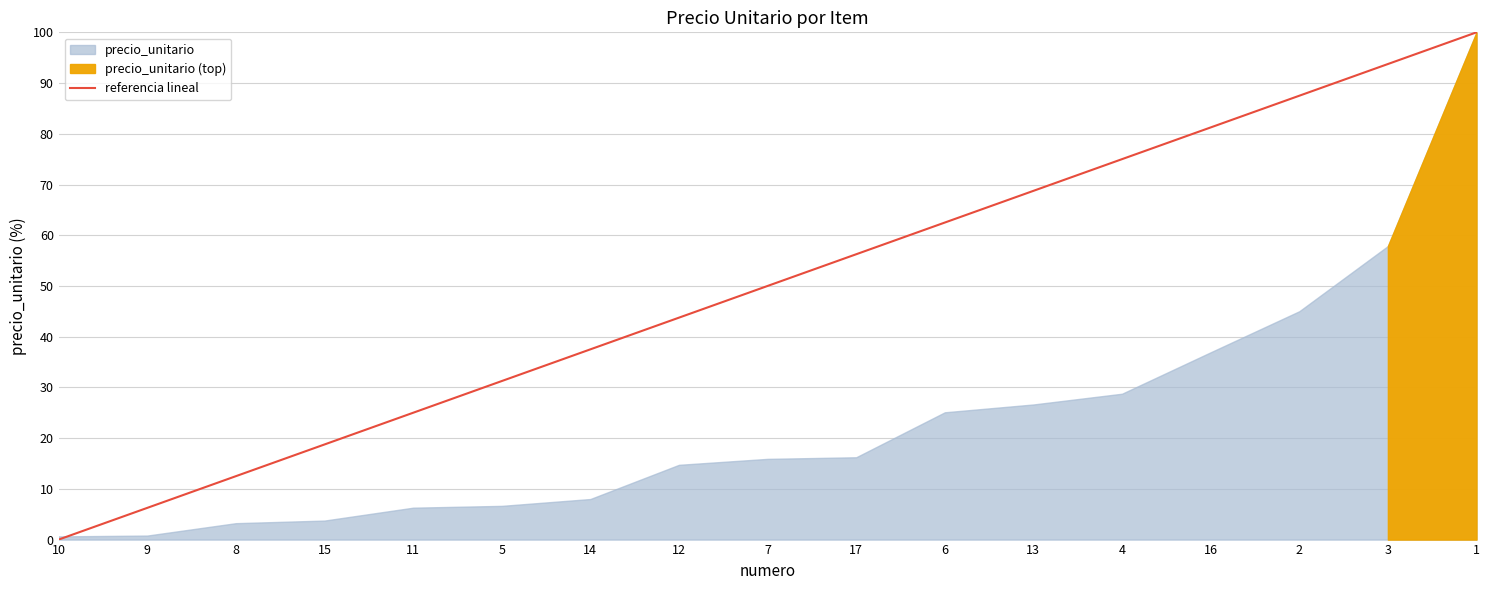

Which category has the highest value across all series?

1